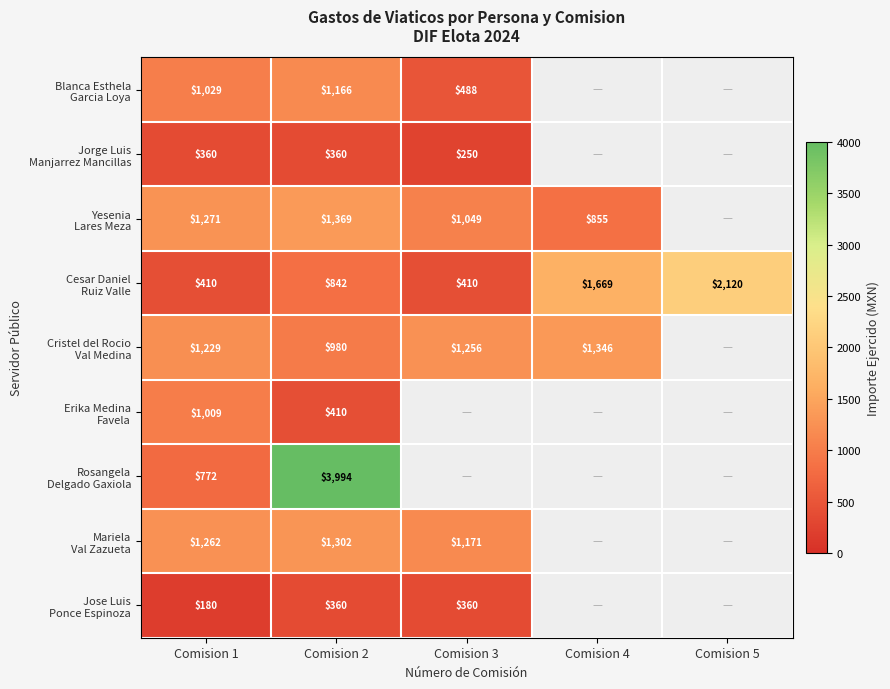

What is the greatest value displayed?

3993.5